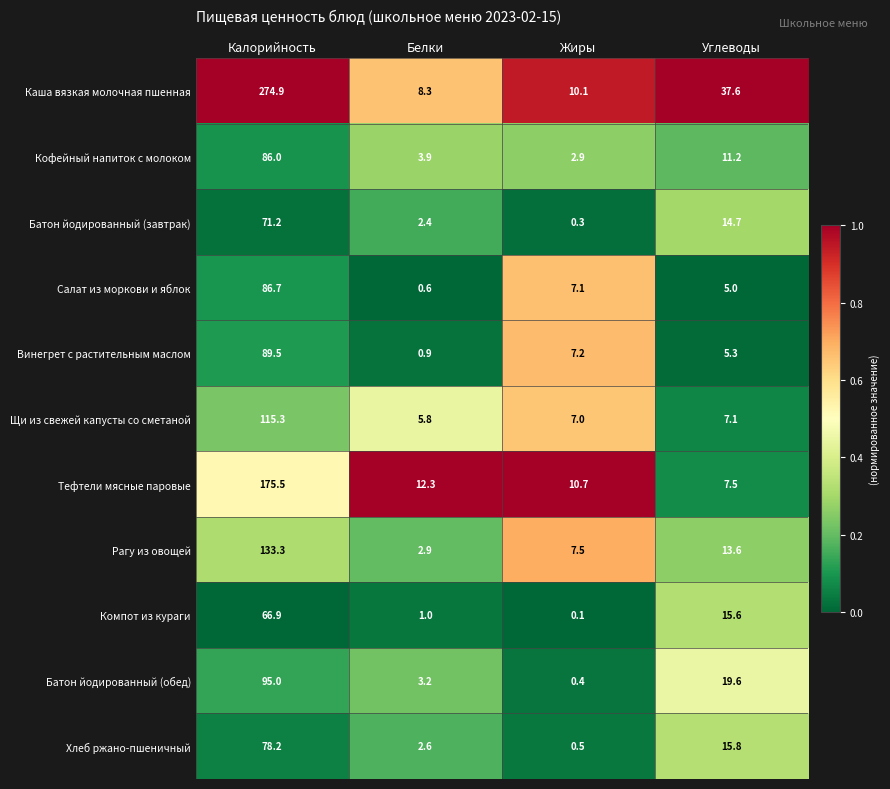

What is the difference between the second highest and second lowest values in the Кофейный напиток с молоком series?

7.3